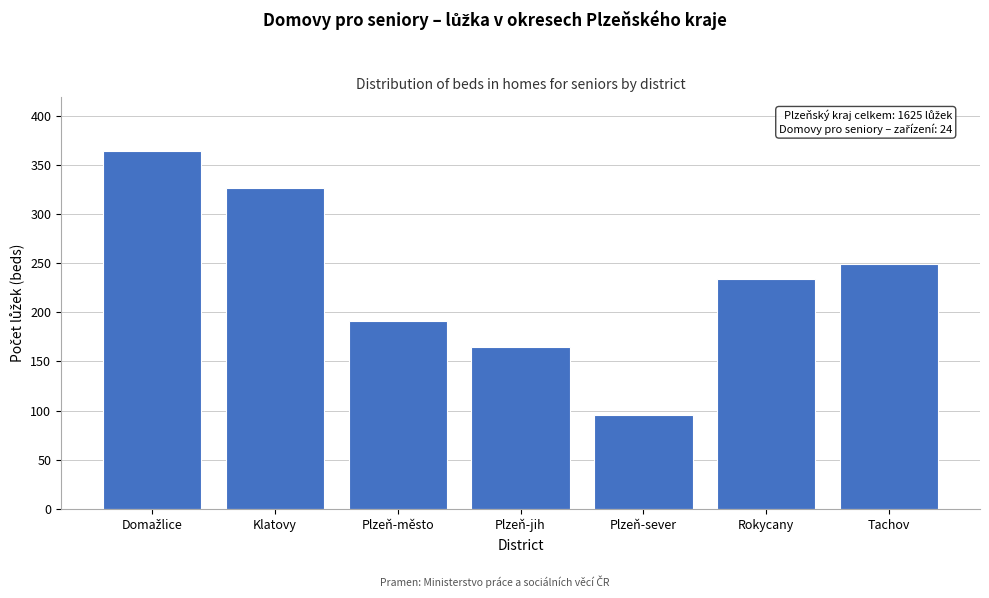

Reading left to right, what are all the values shown in this chart?

364	326	191	165	96	234	249